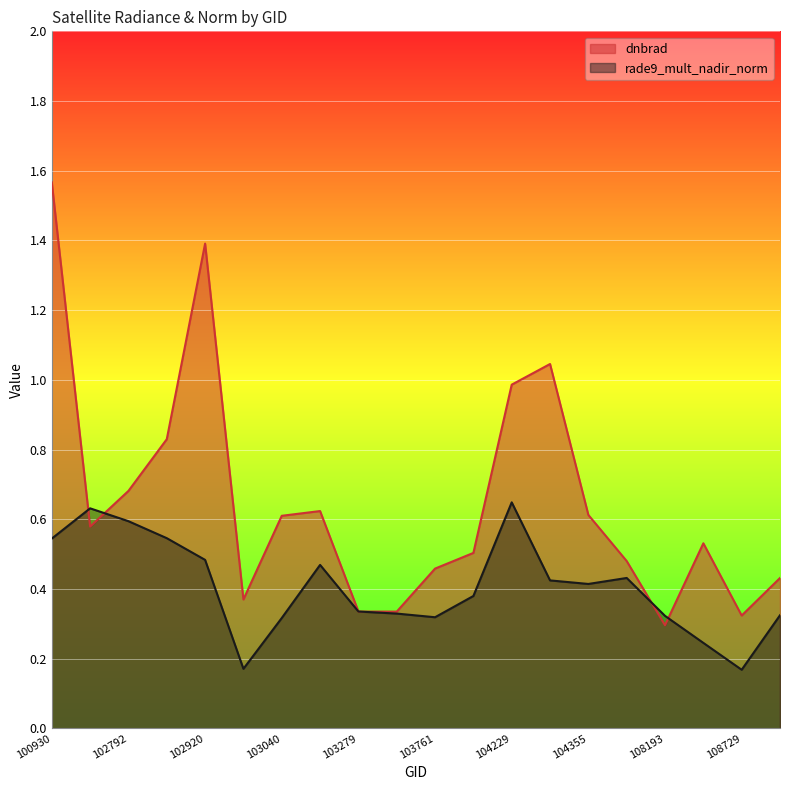

At which category does dnbrad reach its first local peak?

102920